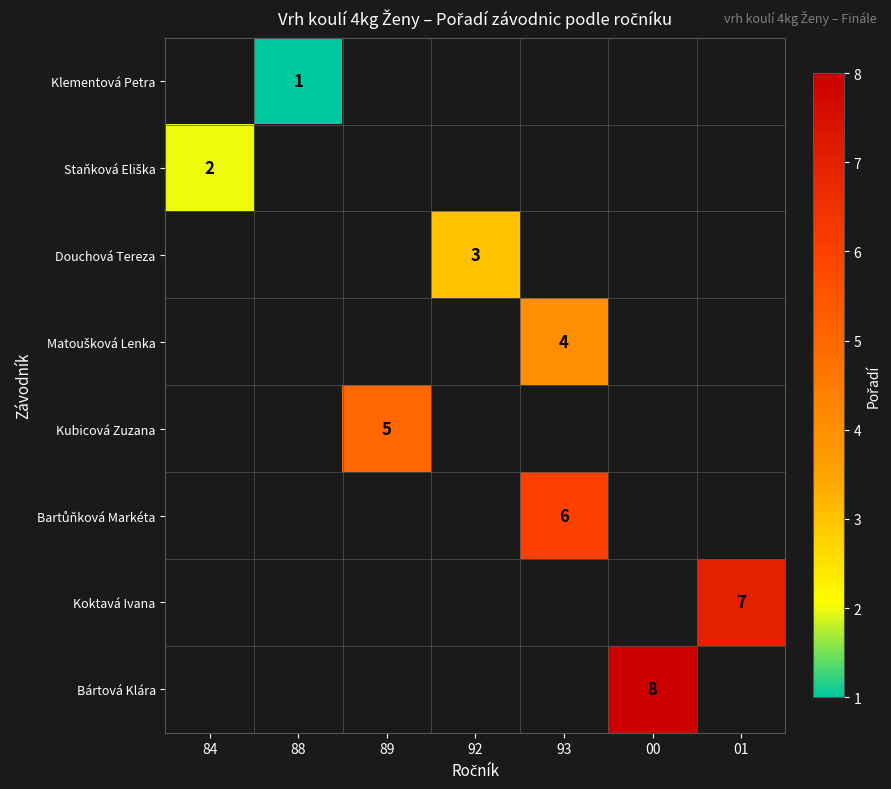

What is the maximum value shown in the chart?

8.0